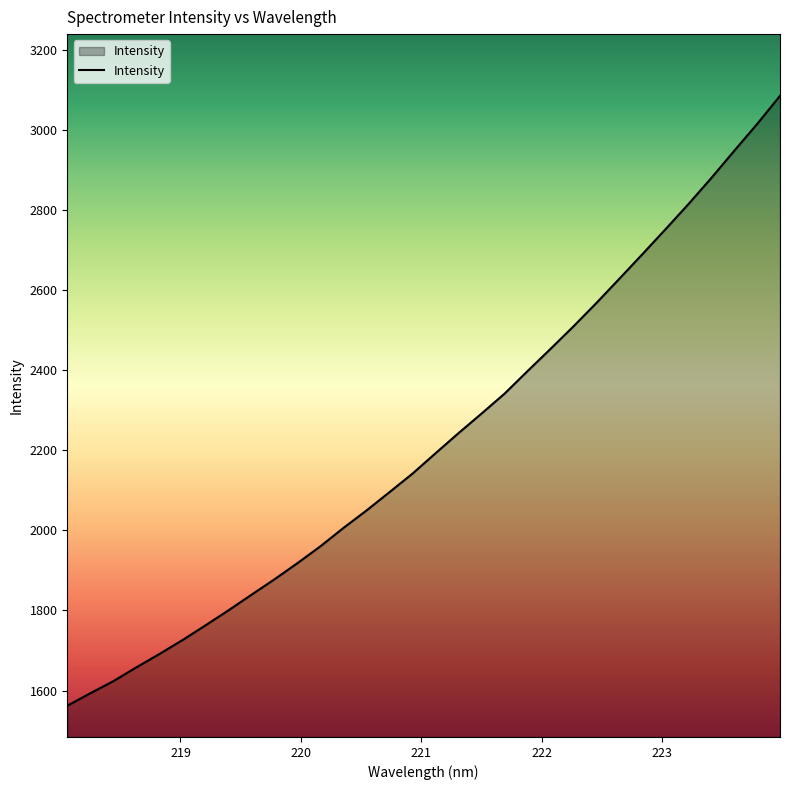

How many lines are shown in the chart?

1